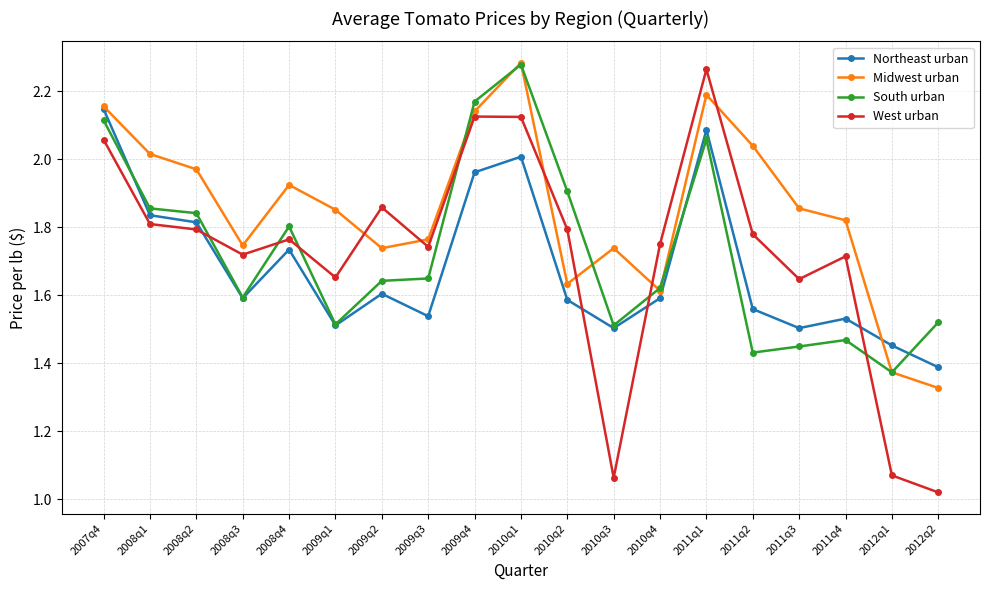

Which series has the largest range (max minus min)?

West urban